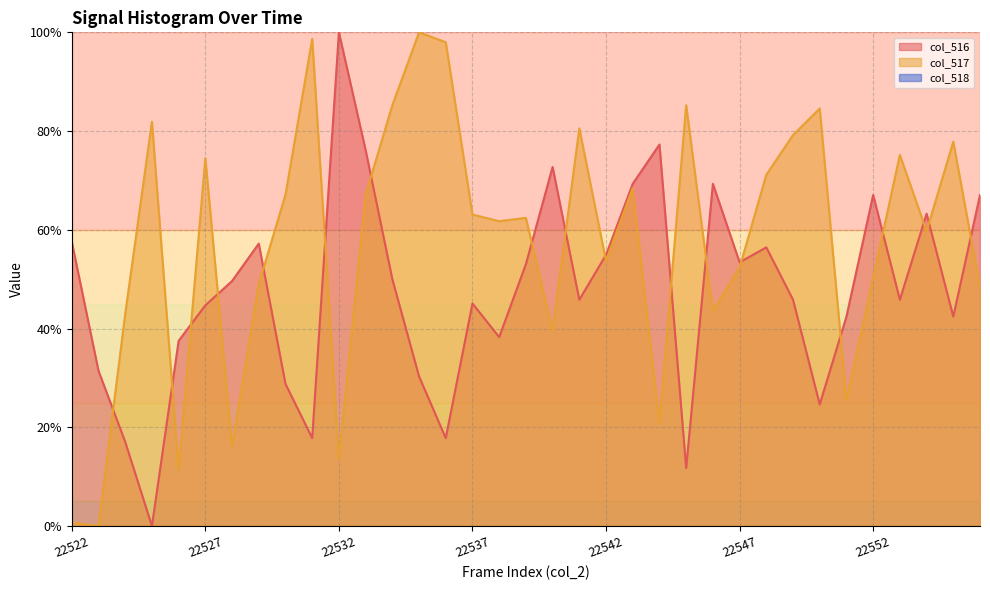

Which has a higher value, 22522 or 22551?

22522